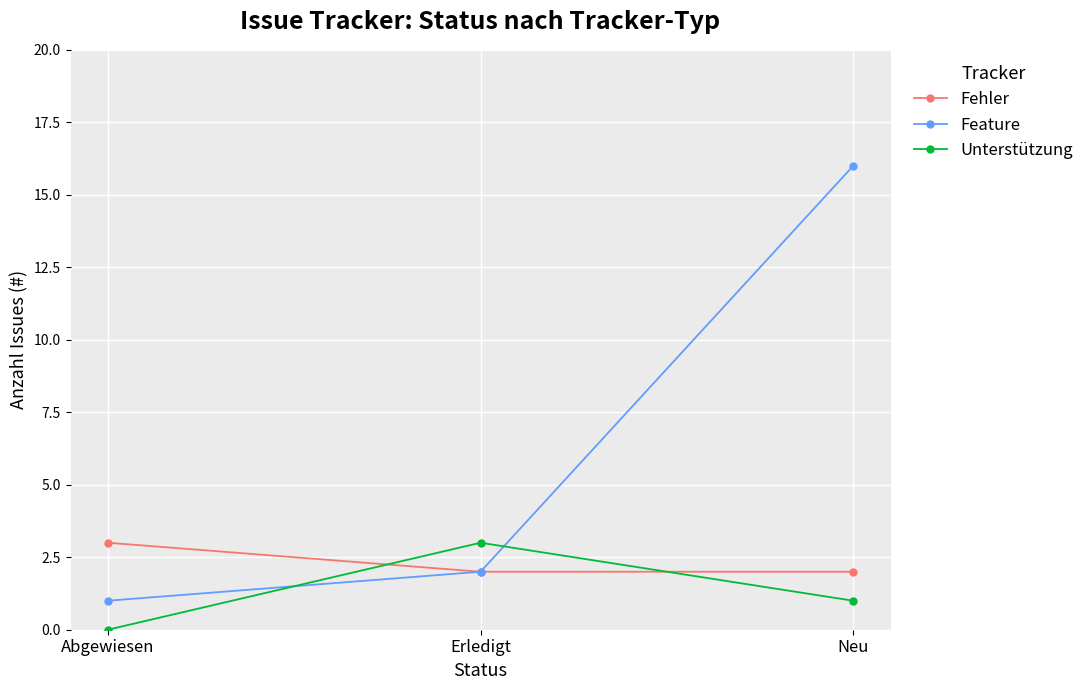

At how many categories does at least one series exceed 9?

1